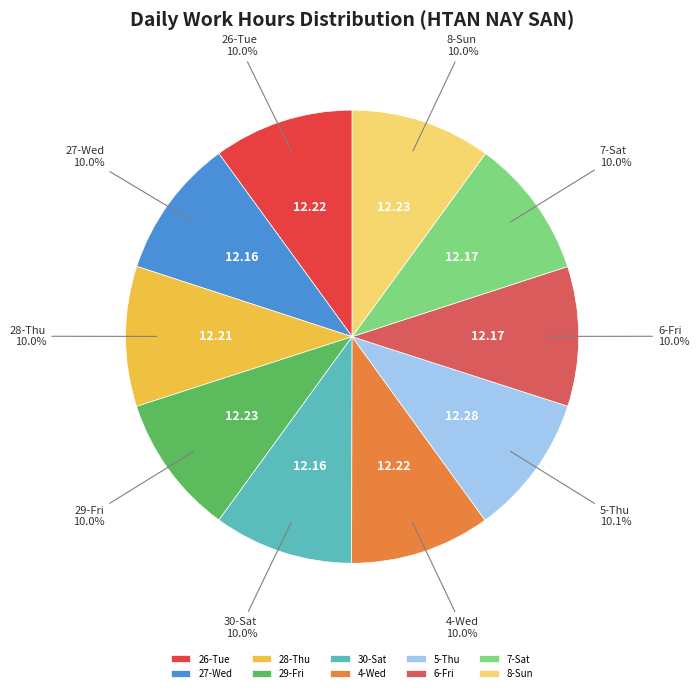

To the nearest percent, what is the average slice percentage?

10%